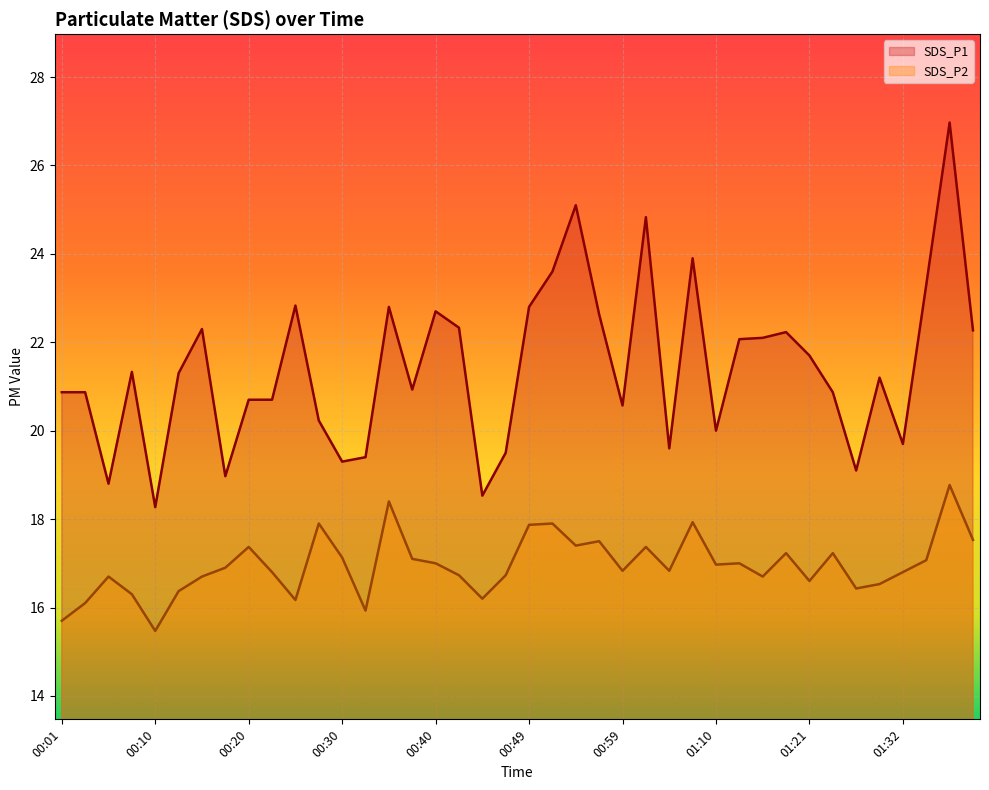

Is it true that SDS_P2 equals 18.8 at 01:37?

True